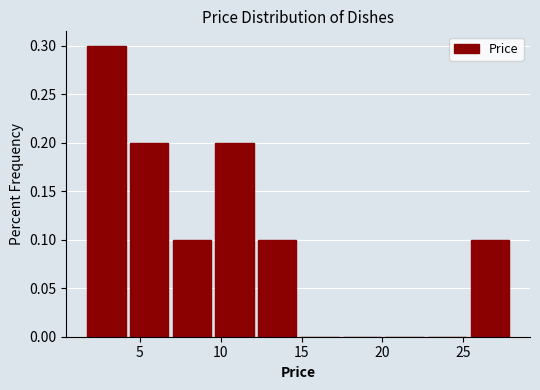

How tall is the bar that spans 25.5 to 28.0 on the x-axis? Neither the bar edges nor the heights are printed on the chart, so give them approximately, as read against the axes.

0.1